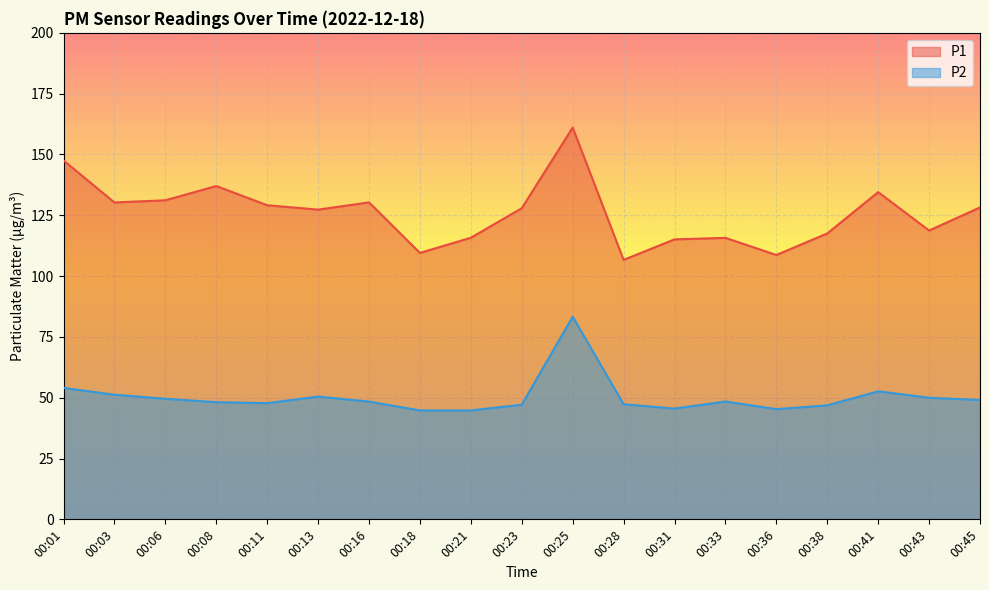

Reading left to right, what are all the values shown in this chart?

P1: 147.5	130.3	131.2	137.0	129.1	127.3	130.3	109.5	115.8	127.9	161.1	106.7	115.1	115.7	108.7	117.5	134.5	118.7	128.2
P2: 54.0	51.2	49.6	48.2	47.8	50.5	48.4	44.8	44.8	47.1	83.3	47.3	45.5	48.5	45.3	46.9	52.6	50.0	49.1